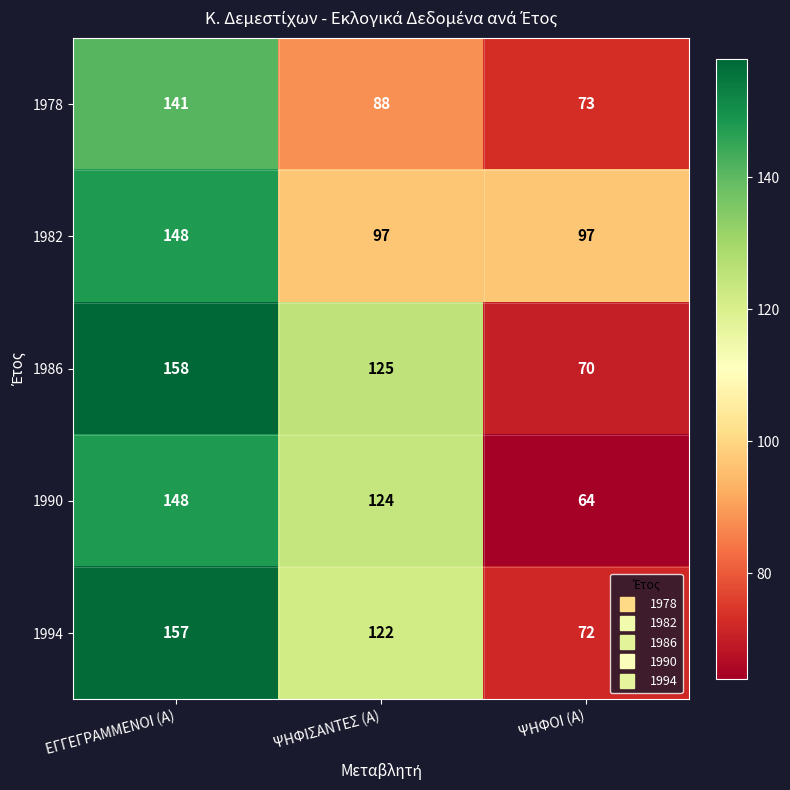

List the labels in order of 1990 value, largest first.

ΕΓΓΕΓΡΑΜΜΕΝΟΙ (Α), ΨΗΦΙΣΑΝΤΕΣ (Α), ΨΗΦΟΙ (Α)